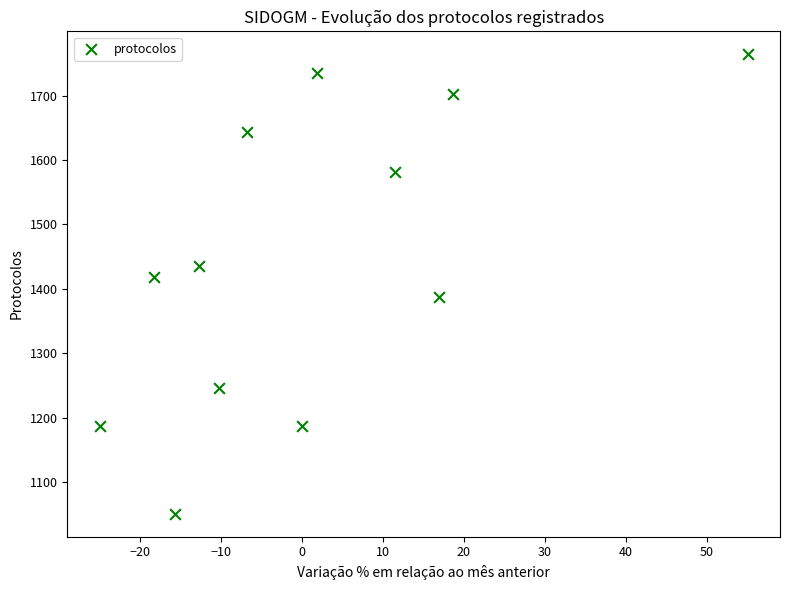

What is the range of Y values (max minus min)?

713